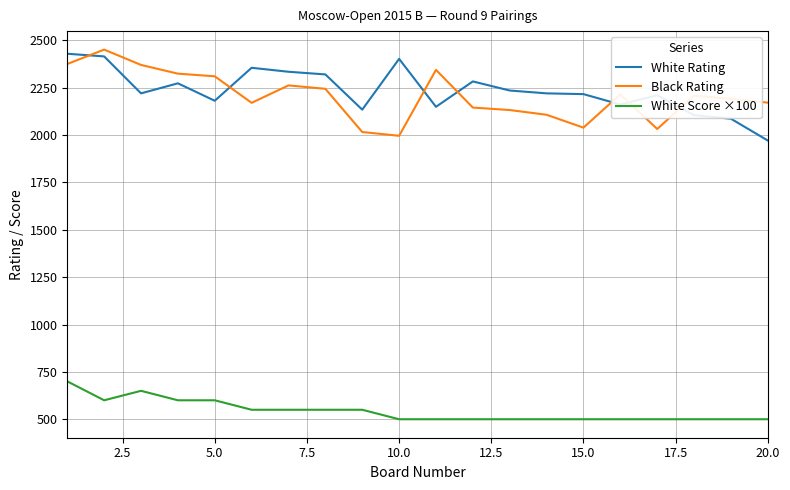

What is the difference between the maximum and minimum values in the Black Rating series?

455